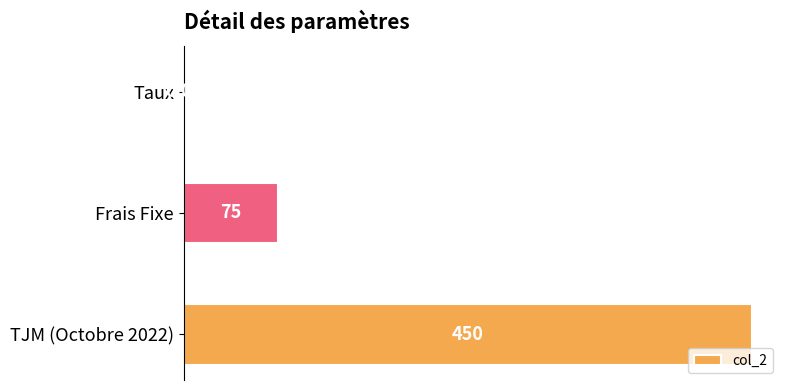

Between Taux and TJM (Octobre 2022), which is larger?

TJM (Octobre 2022)